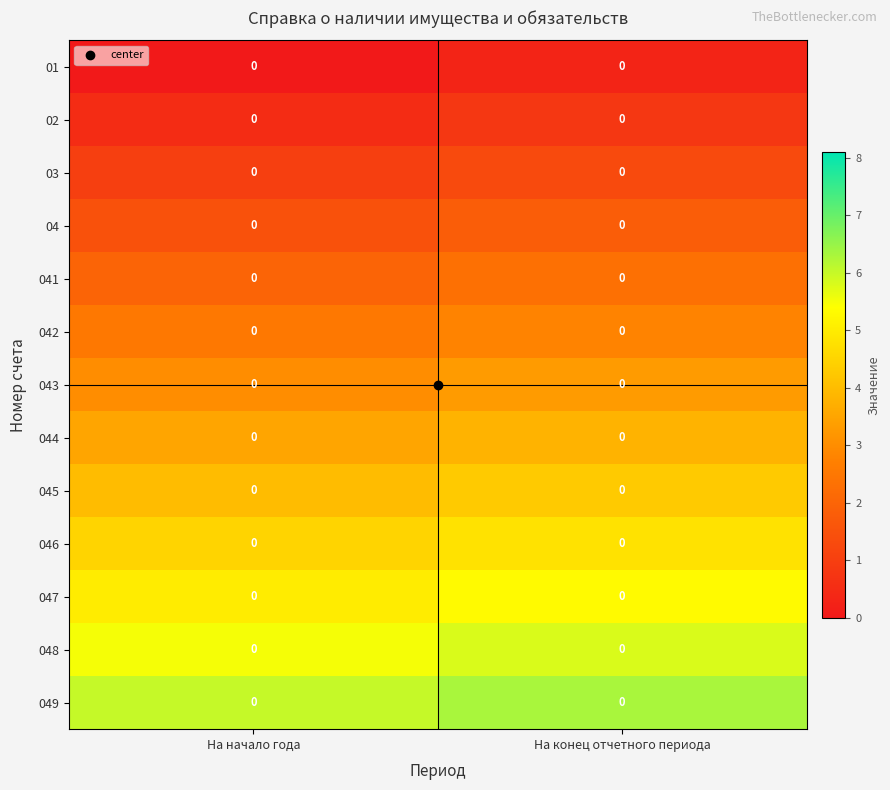

The value of 03 at На начало года is 0.2. True or false?

False